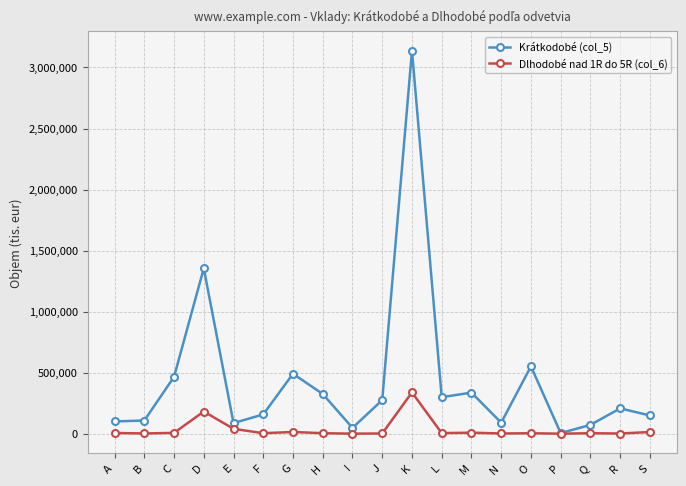

What is the value of the Krátkodobé (col_5) point at the 8th from the left?

325276